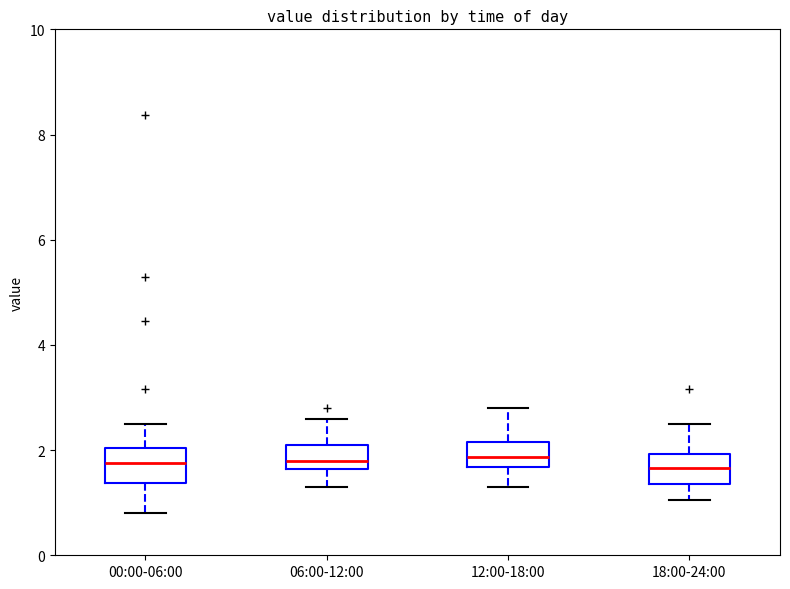

Reading left to right, transcribe this box plot: for each box, give where its median line is, the range the box spans, and where its two whiskers end, as read against the y-axis. The values are not printed on the chart, so give them approximately, as read against the axis.

00:00-06:00: median 1.8, box 1.4 to 2.0, whiskers 0.8 to 2.6
06:00-12:00: median 1.8, box 1.6 to 2.2, whiskers 1.4 to 2.6
12:00-18:00: median 1.8, box 1.6 to 2.2, whiskers 1.4 to 2.8
18:00-24:00: median 1.6, box 1.4 to 2.0, whiskers 1.0 to 2.6